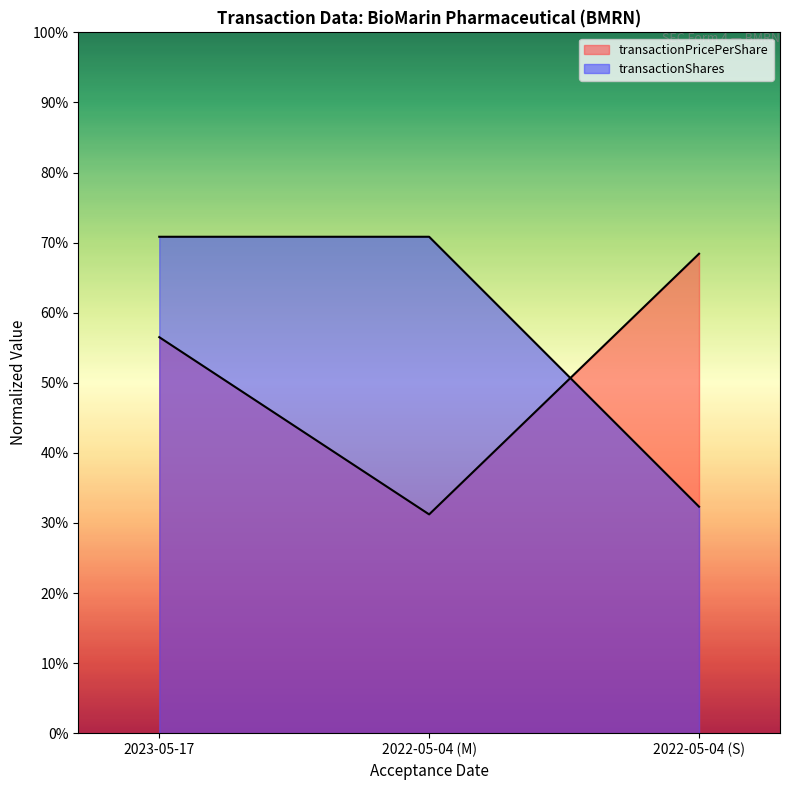

Is it true that transactionShares equals 1.0 at 2023-05-17?

False